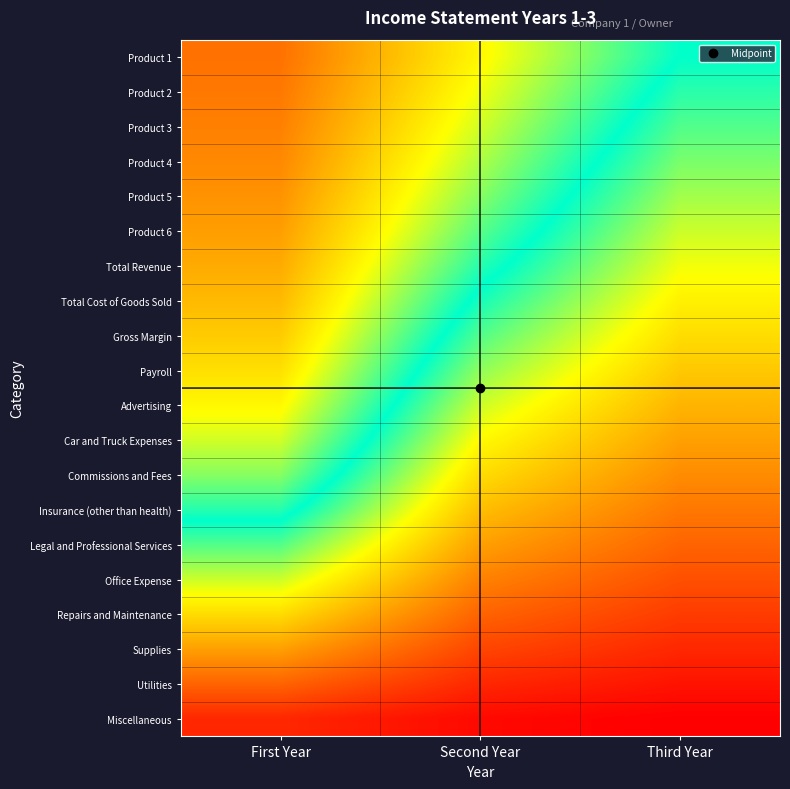

Which has a higher value, First Year or Third Year?

Third Year